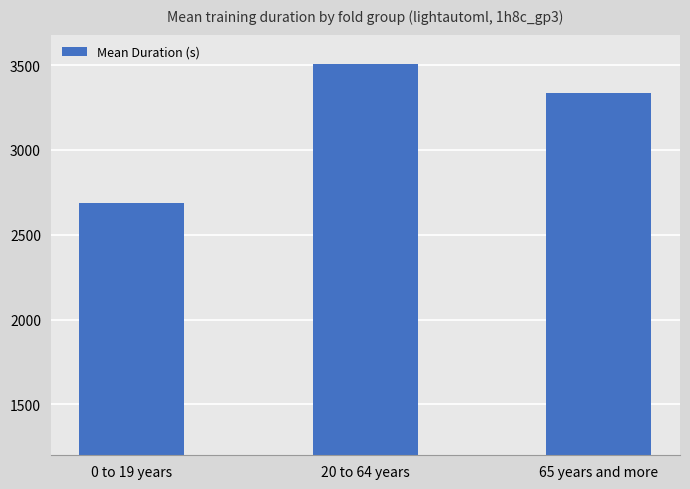

Reading right to left, list all the values displayed in this chart.

65 years and more=3334.1	20 to 64 years=3504.1	0 to 19 years=2686.6